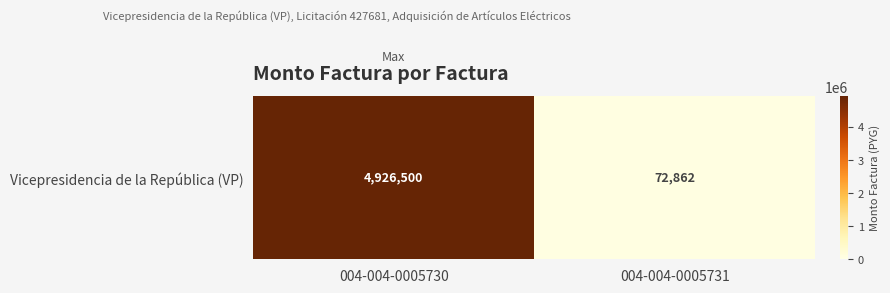

How many data points are less than 4926500?

1